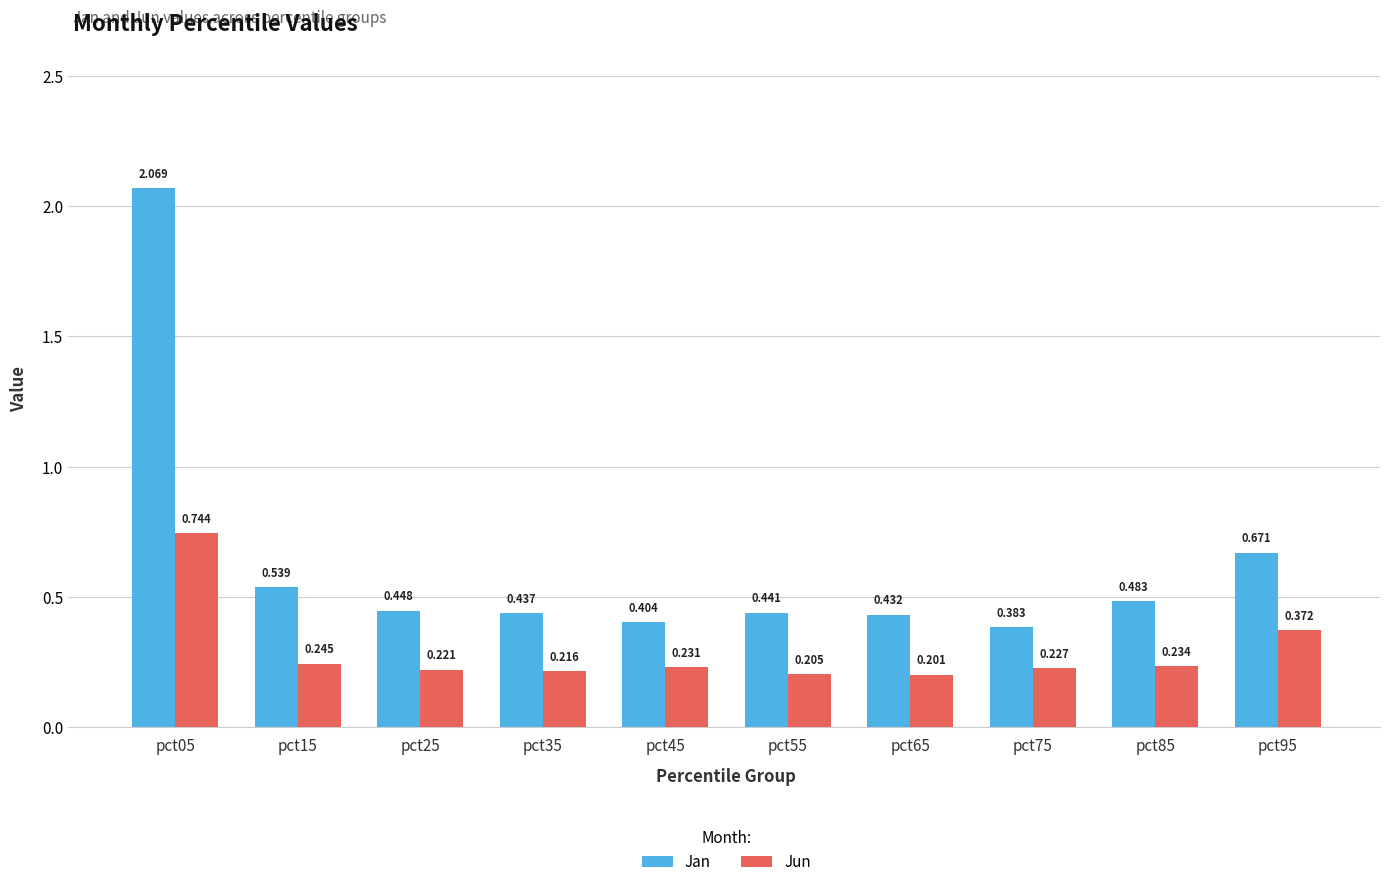

Between pct45 and pct55, which series saw the biggest shift?

Jan